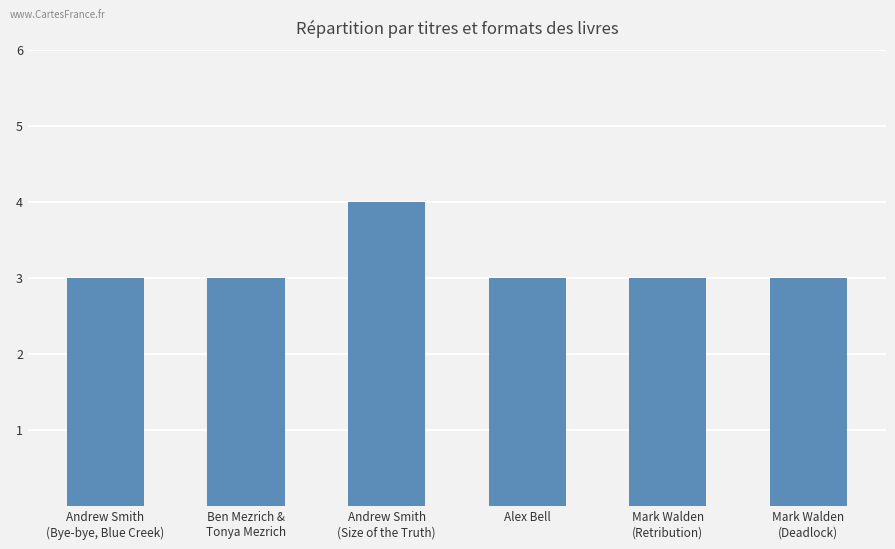

What value does the data have at Alex Bell?

3